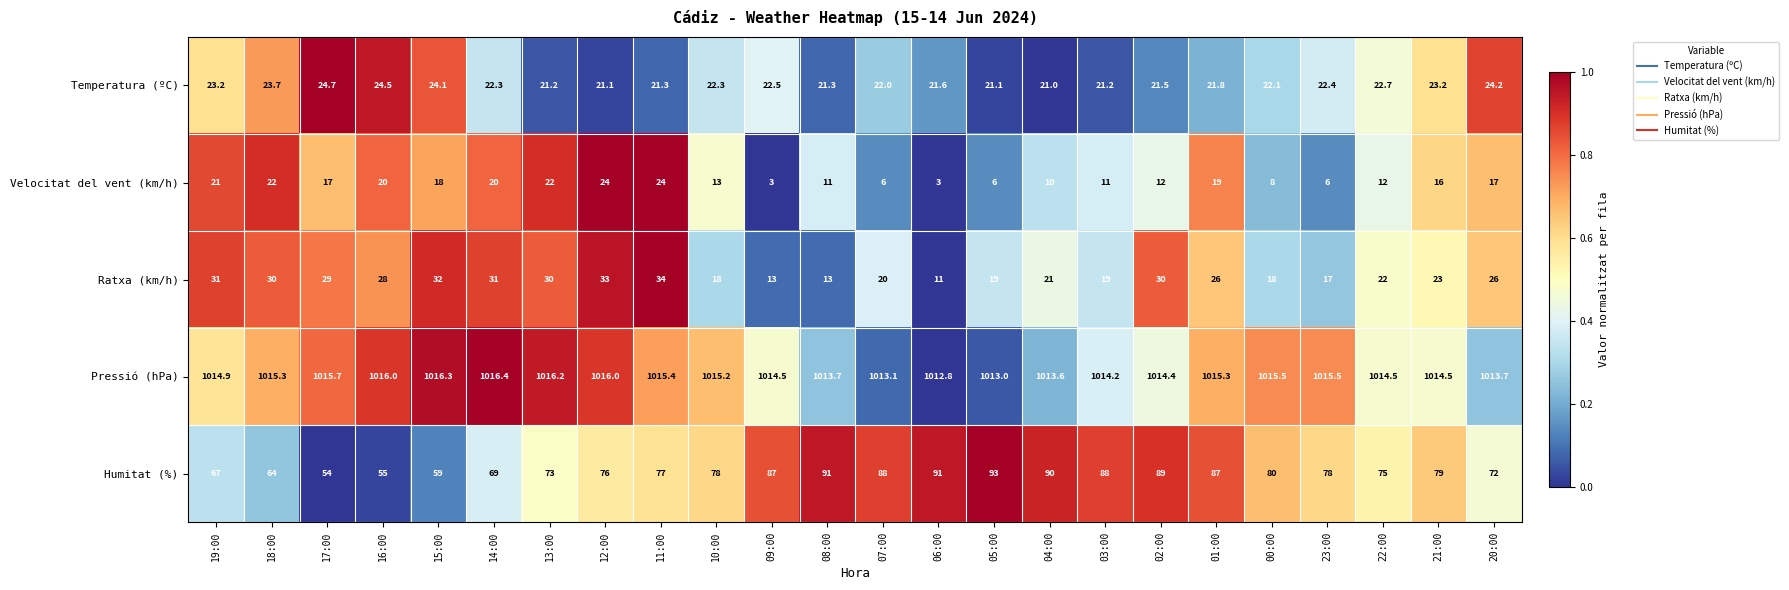

What is the sum of the Humitat (%) values at 16:00 and 22:00?

130.0